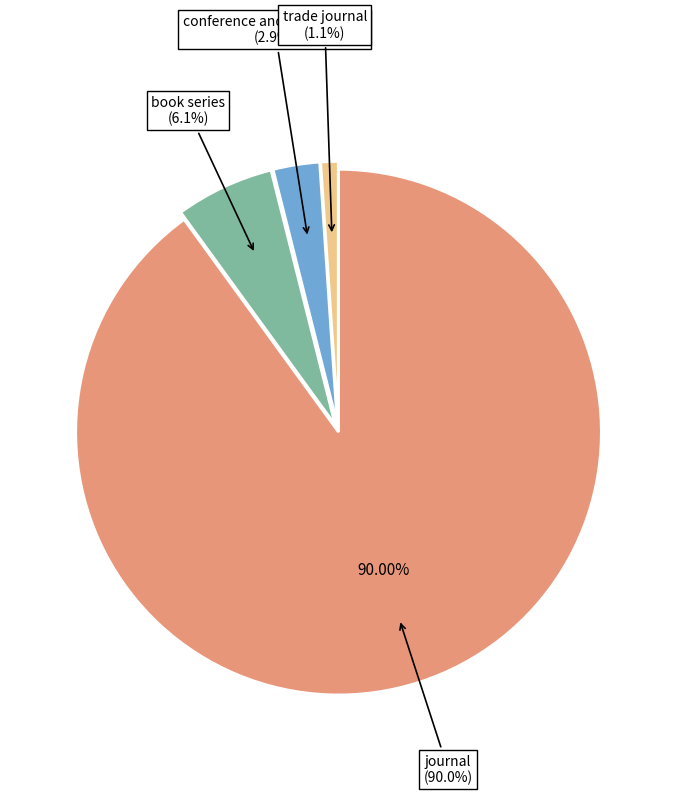

What is the total percentage of trade journal and journal?

91.1%